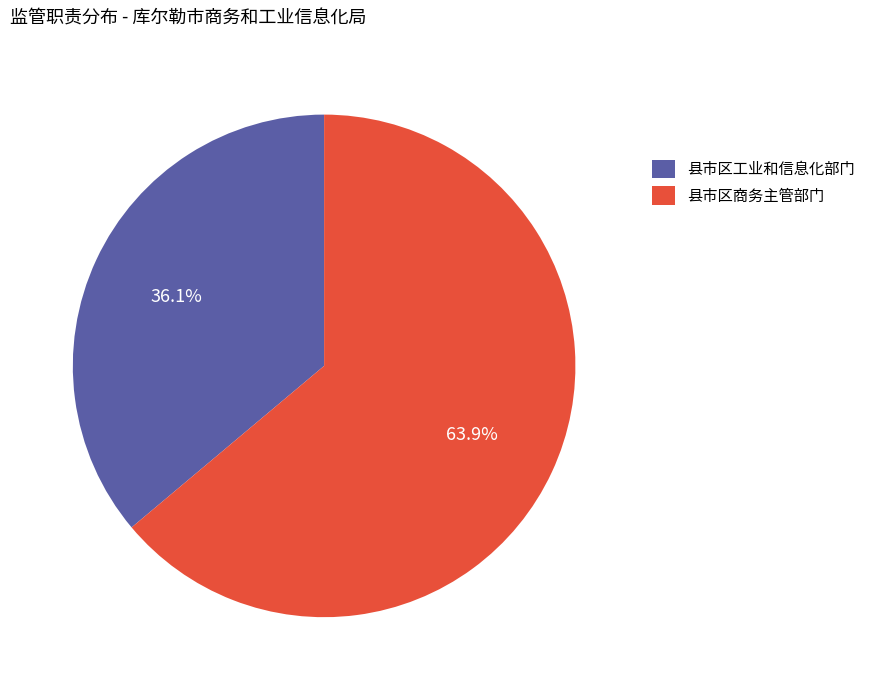

To the nearest percent, what is the average slice percentage?

50%